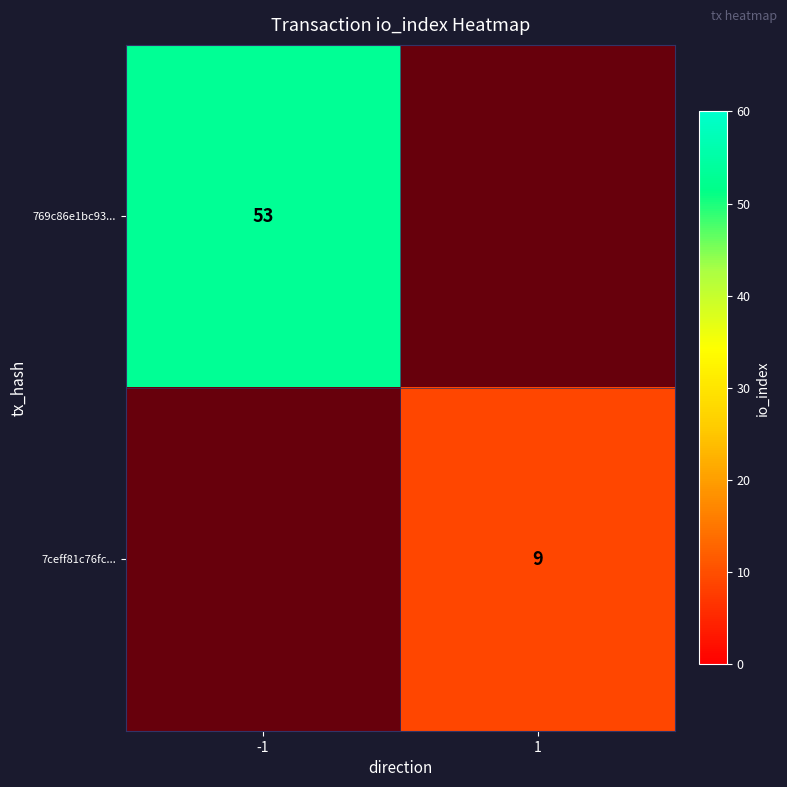

Rank the series at 1 from lowest to highest value.

769c86e1bc93..., 7ceff81c76fc...